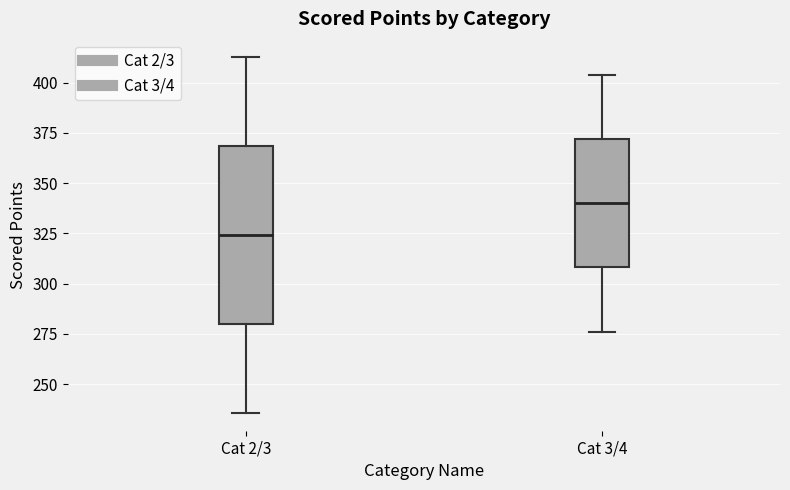

Reading left to right, transcribe this box plot: for each box, give where its median line is, the range the box spans, and where its two whiskers end, as read against the y-axis. The values are not printed on the chart, so give them approximately, as read against the axis.

Cat 2/3: median 325, box 280 to 370, whiskers 235 to 415
Cat 3/4: median 340, box 310 to 370, whiskers 275 to 405